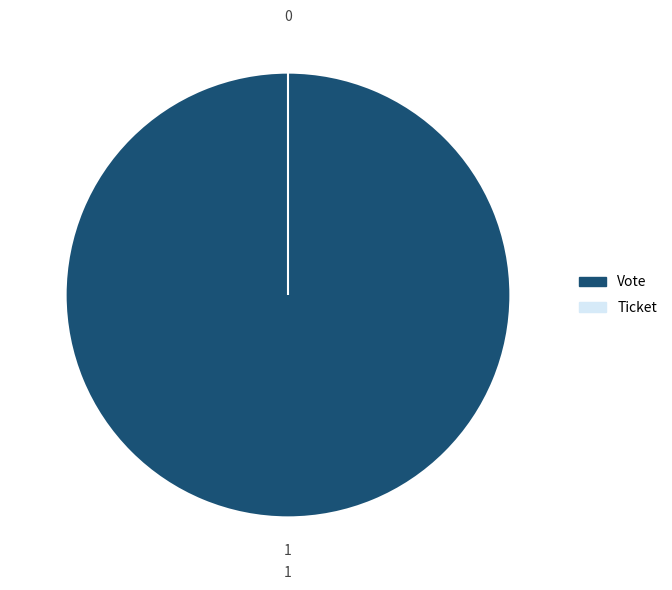

Rank the categories by value from lowest to highest.

Ticket, Vote